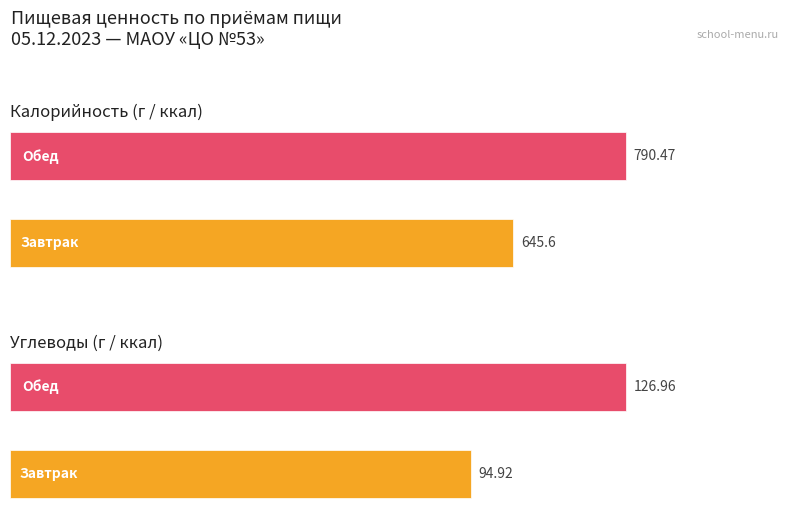

Which has a higher value, Обед or Завтрак?

Обед